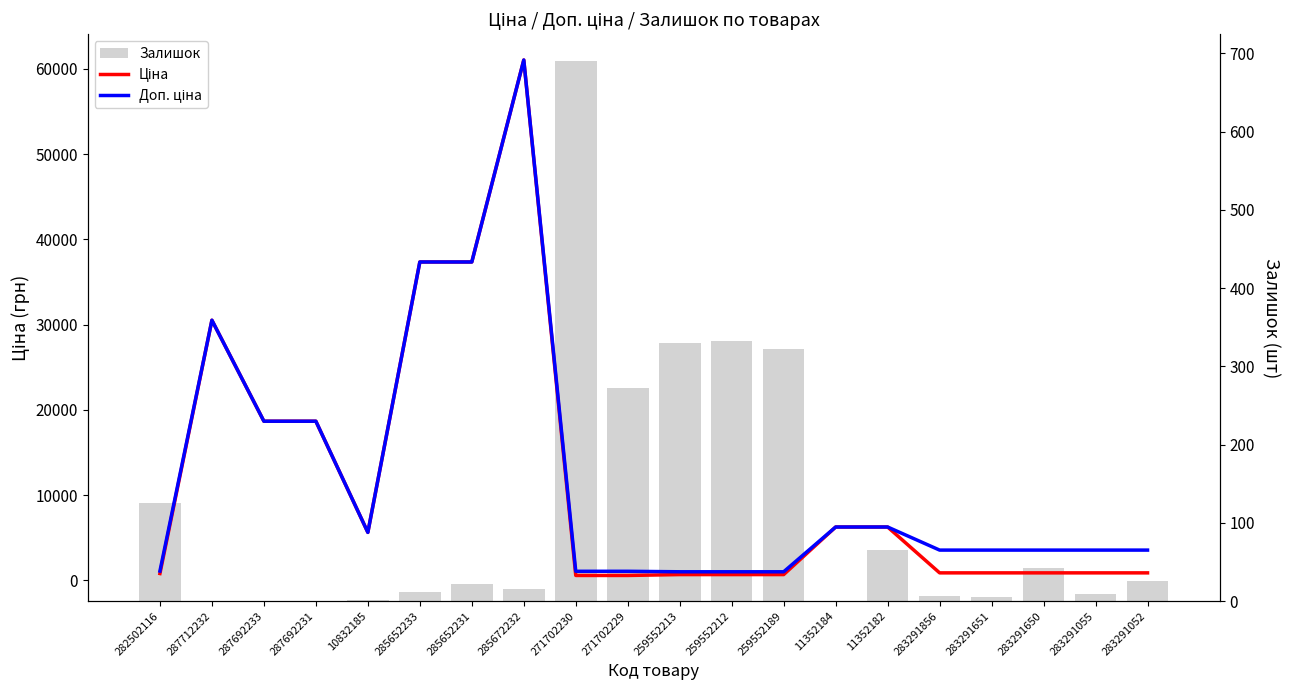

How many groups of bars are there?

20